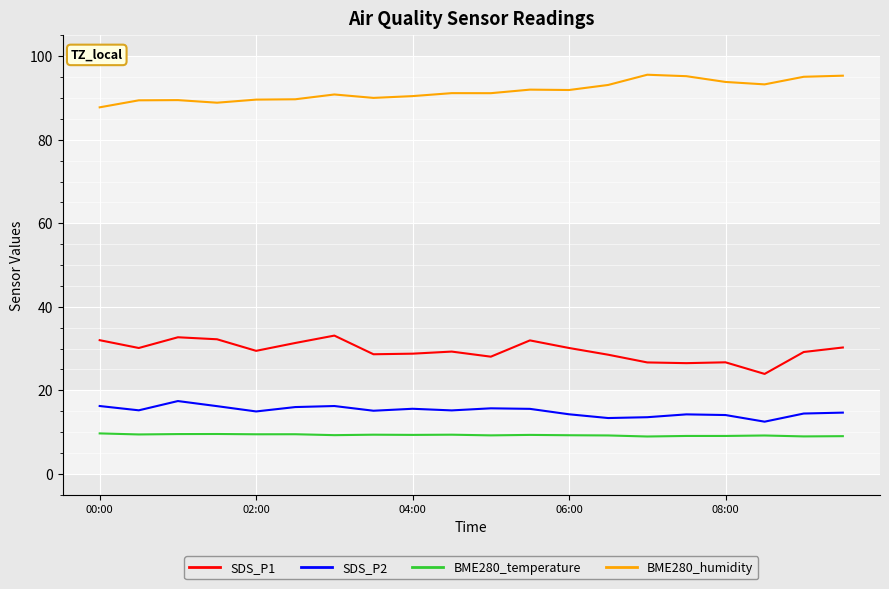

What is the difference between the maximum and minimum values in the BME280_humidity series?

7.8